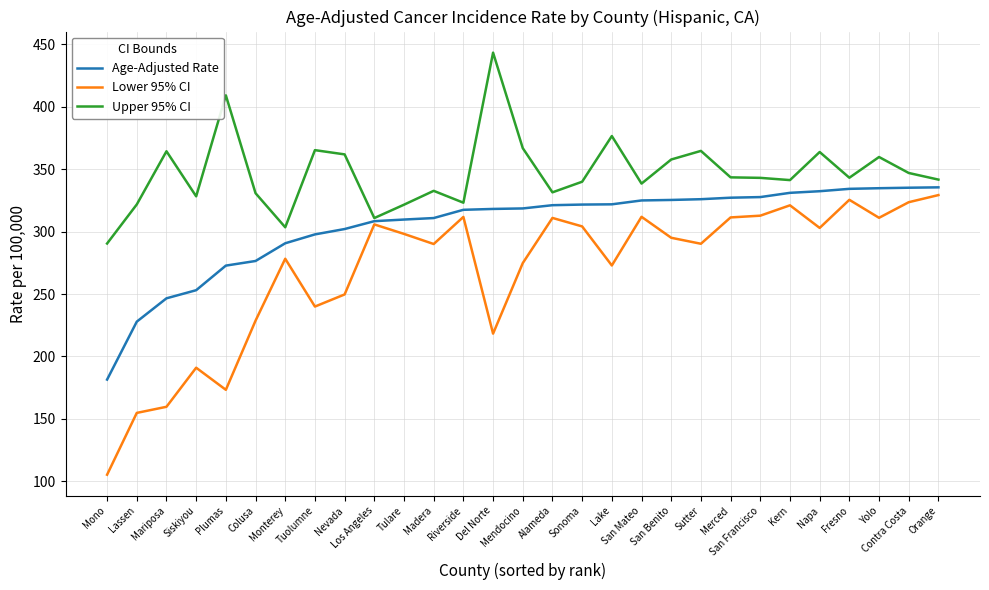

What is the sum of all Lower 95% CI values?

7803.0